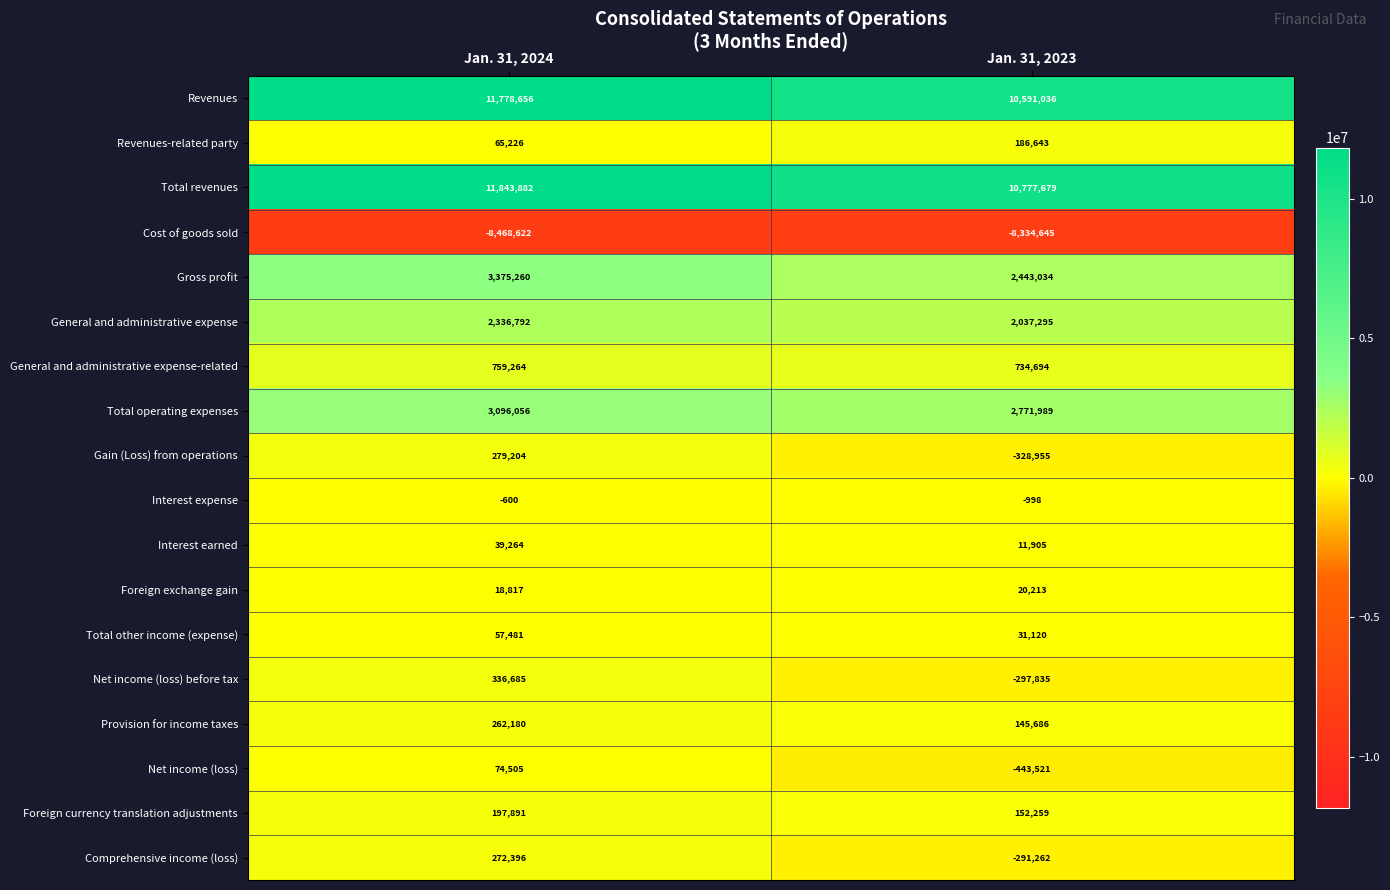

Rank the series by their maximum value, from highest to lowest.

Total revenues, Revenues, Gross profit, Total operating expenses, General and administrative expense, General and administrative expense-related, Net income (loss) before tax, Gain (Loss) from operations, Comprehensive income (loss), Provision for income taxes, Foreign currency translation adjustments, Revenues-related party, Net income (loss), Total other income (expense), Interest earned, Foreign exchange gain, Interest expense, Cost of goods sold